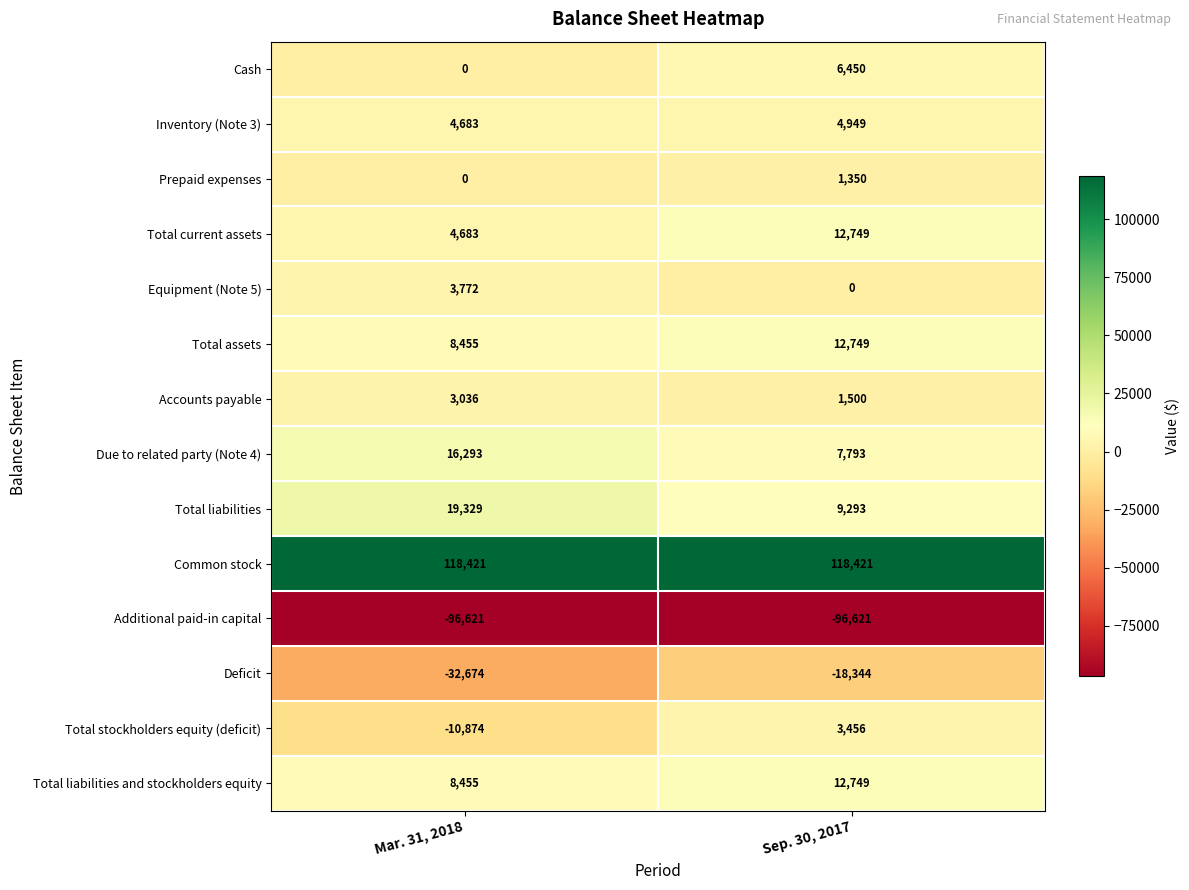

True or false: Due to related party (Note 4) has a value of 7793 at Sep. 30, 2017.

True